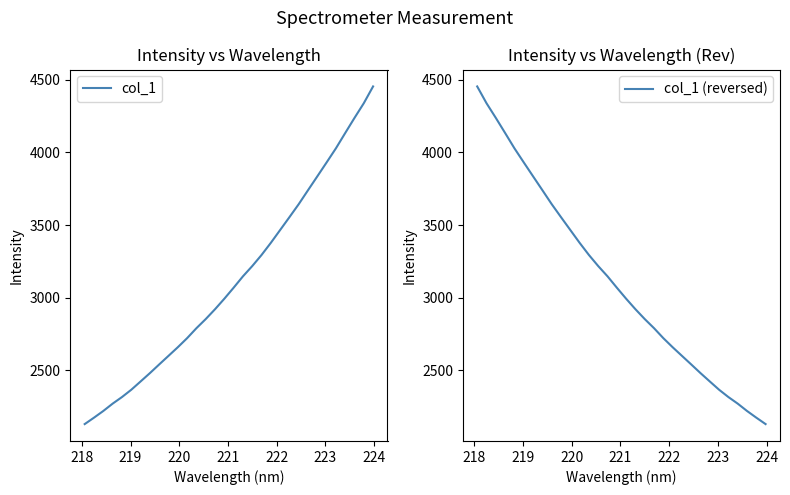

What is the lowest value of the col_1 series?

2129.8